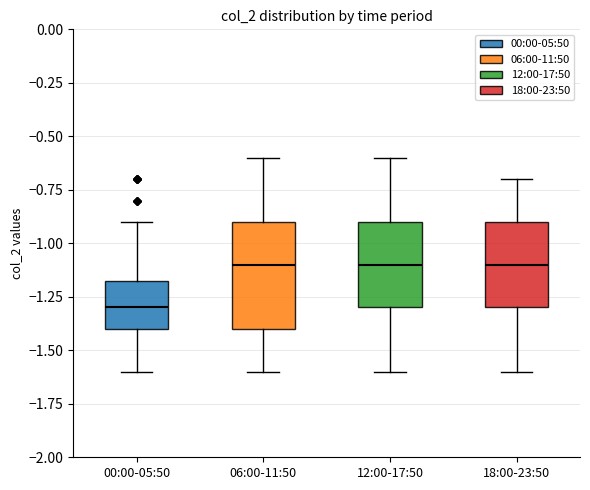

Which box has the lowest median line?

00:00-05:50